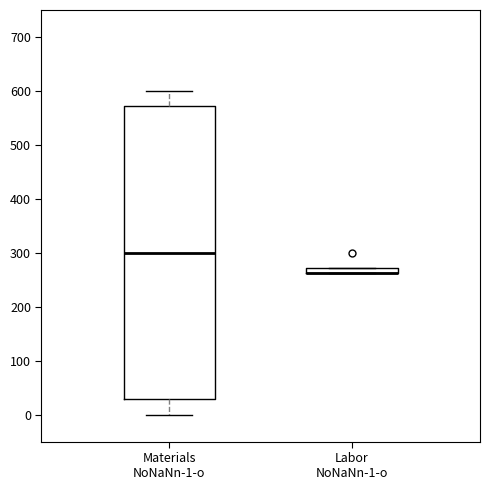

Which box is the tallest, from its lower edge to its upper edge?

Materials NoNaNn-1-o